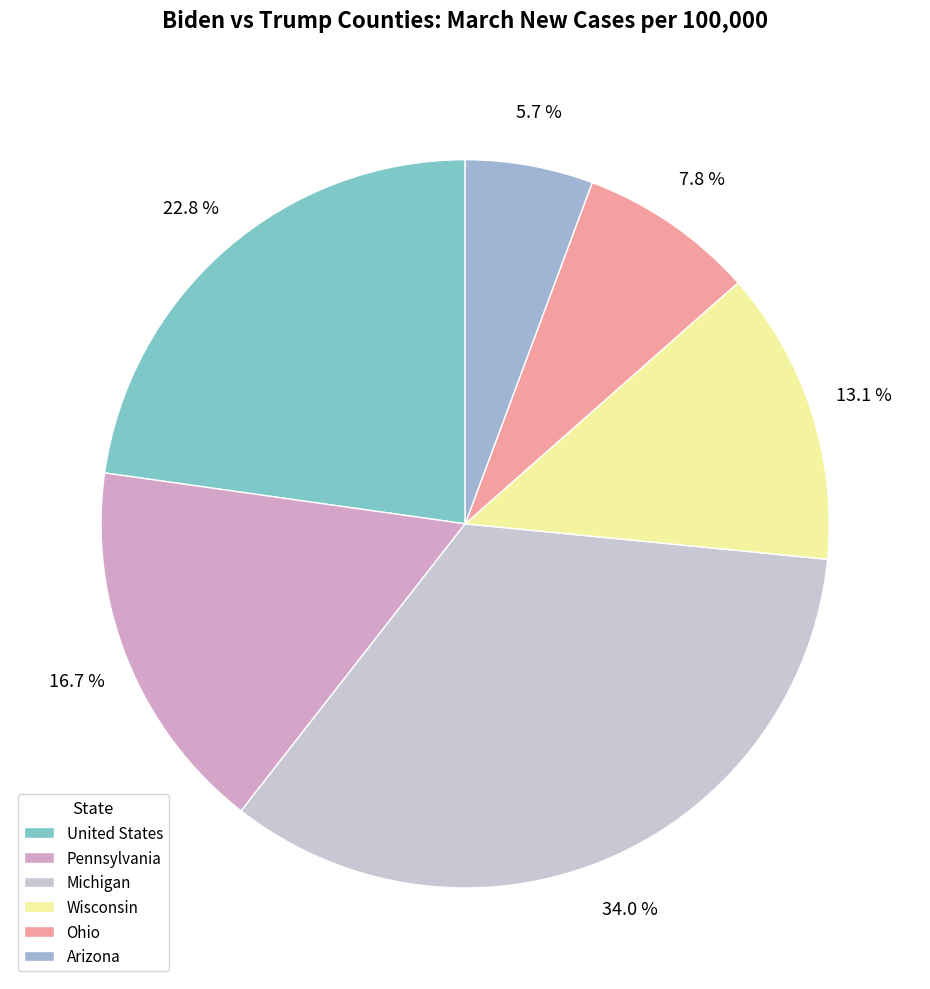

To the nearest percent, what is the average slice percentage?

17%